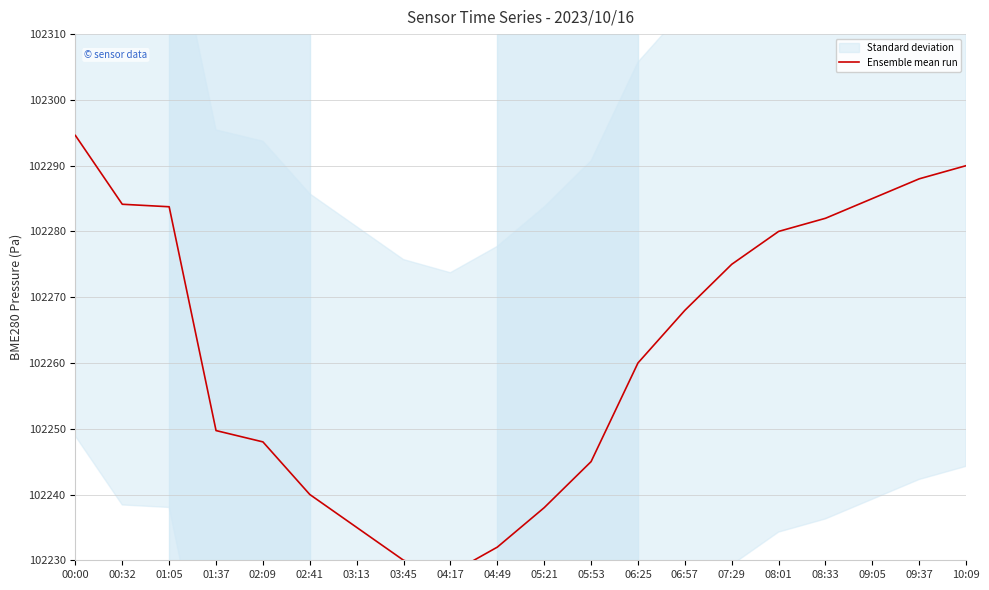

What is the difference between the second highest and second lowest values?

60.0